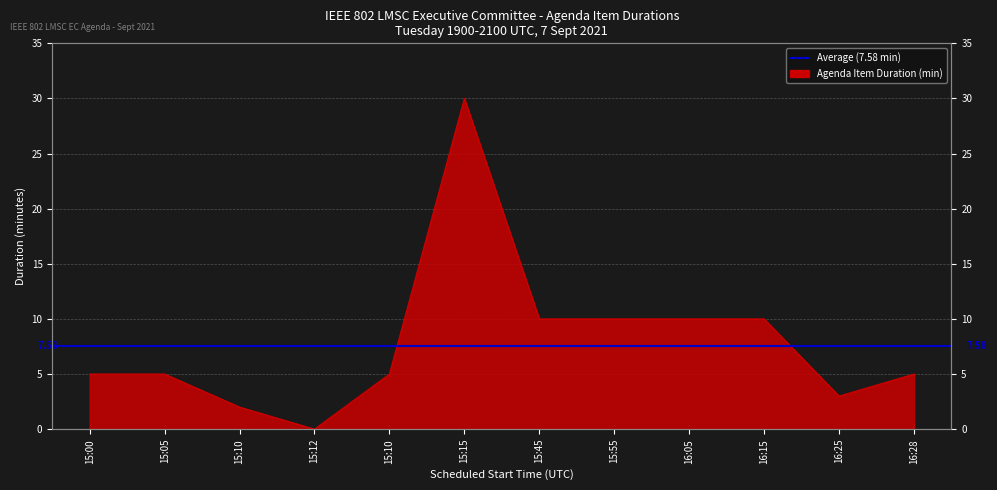

Reading right to left, list all the values displayed in this chart.

16:28=5	16:25=3	16:15=10	16:05=10	15:55=10	15:45=10	15:15=30	15:10=5	15:12=0	15:10=2	15:05=5	15:00=5